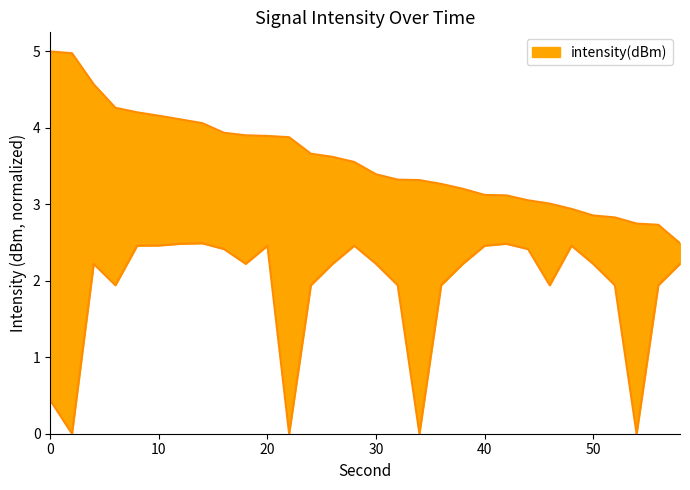

True or false: intensity_lower and intensity_upper intersect in this chart.

False